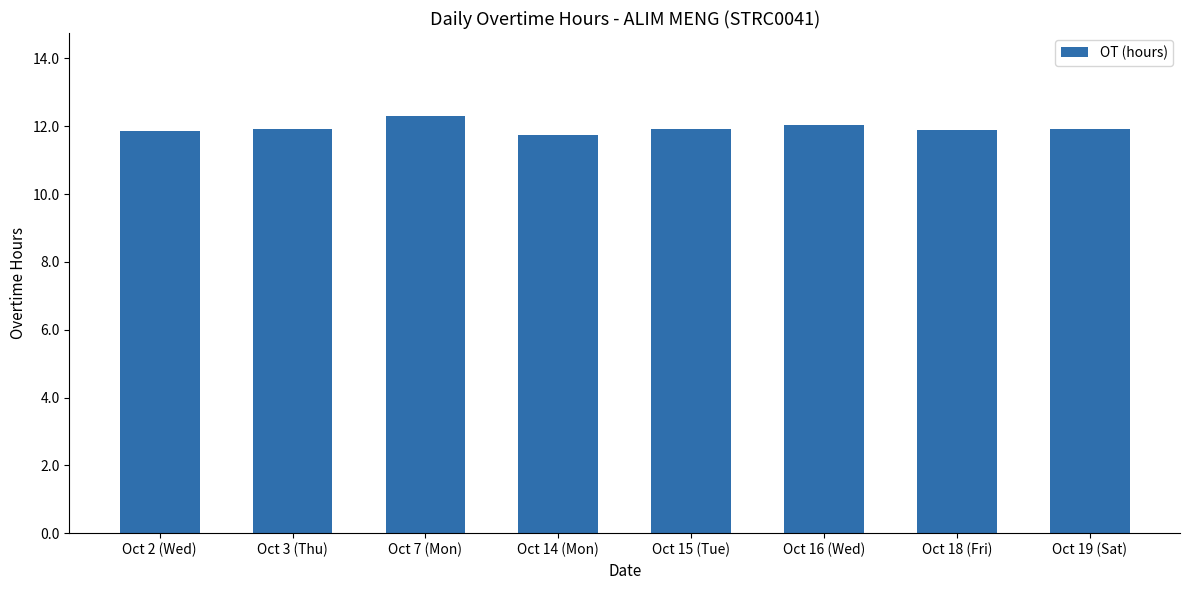

Which category has the lowest value across all series?

Oct 14 (Mon)